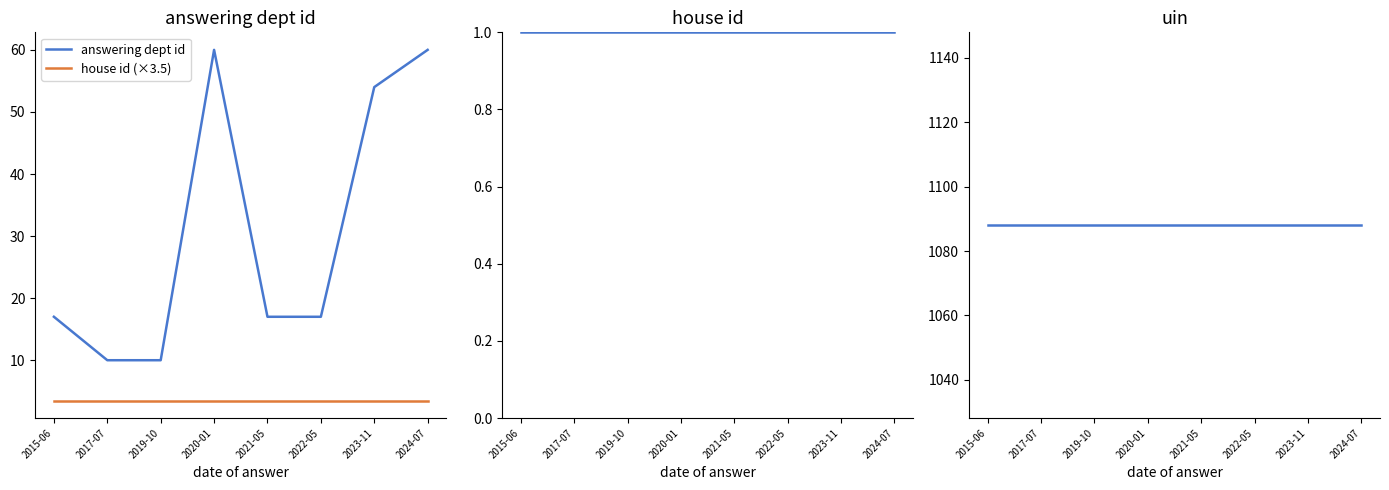

True or false: house id and house id (×3.5) cross at least once.

False